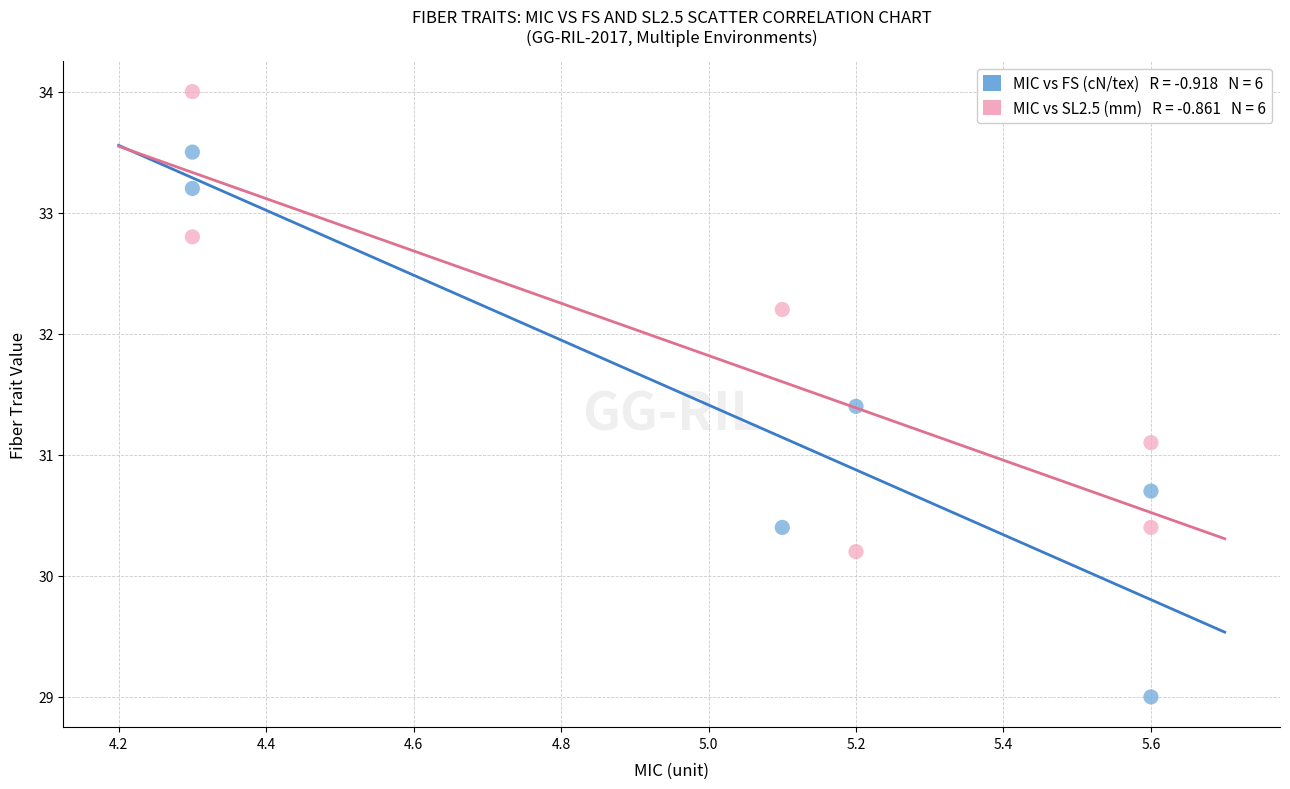

Across all data points, what is the range of Y values (max minus min)?

5.0